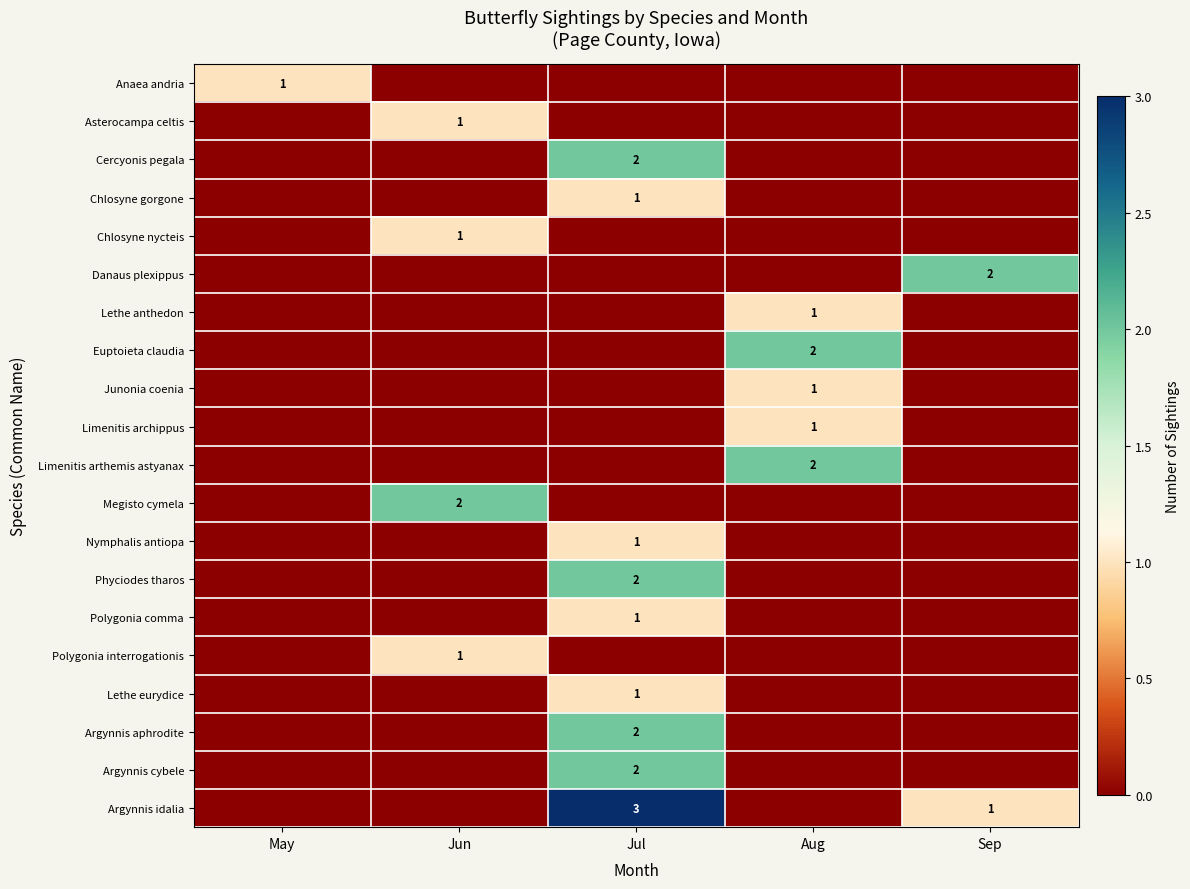

How many categories are shown in the chart?

5